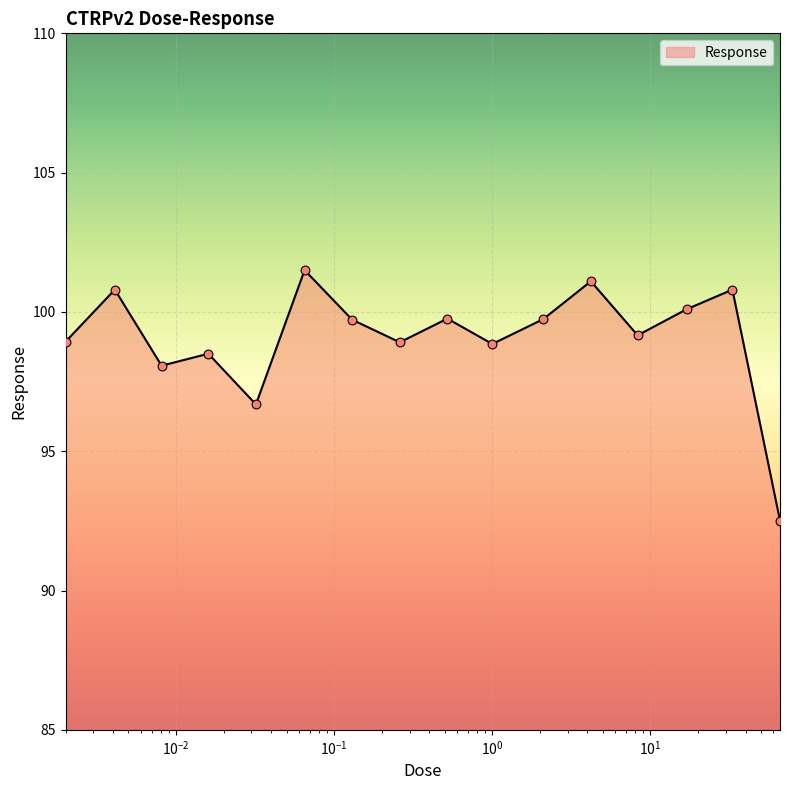

What is the difference between the maximum and minimum values?

9.0